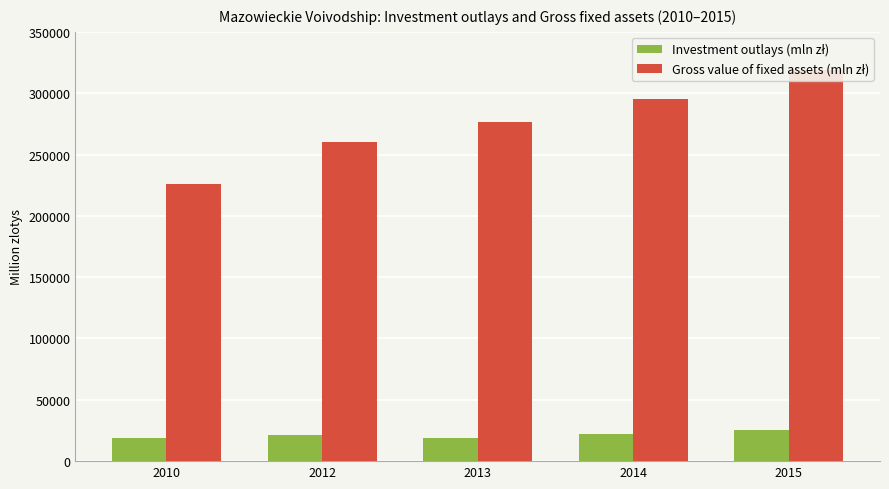

What is the value of the Investment outlays (mln zł) bar at the 5th from the left?

25329.0